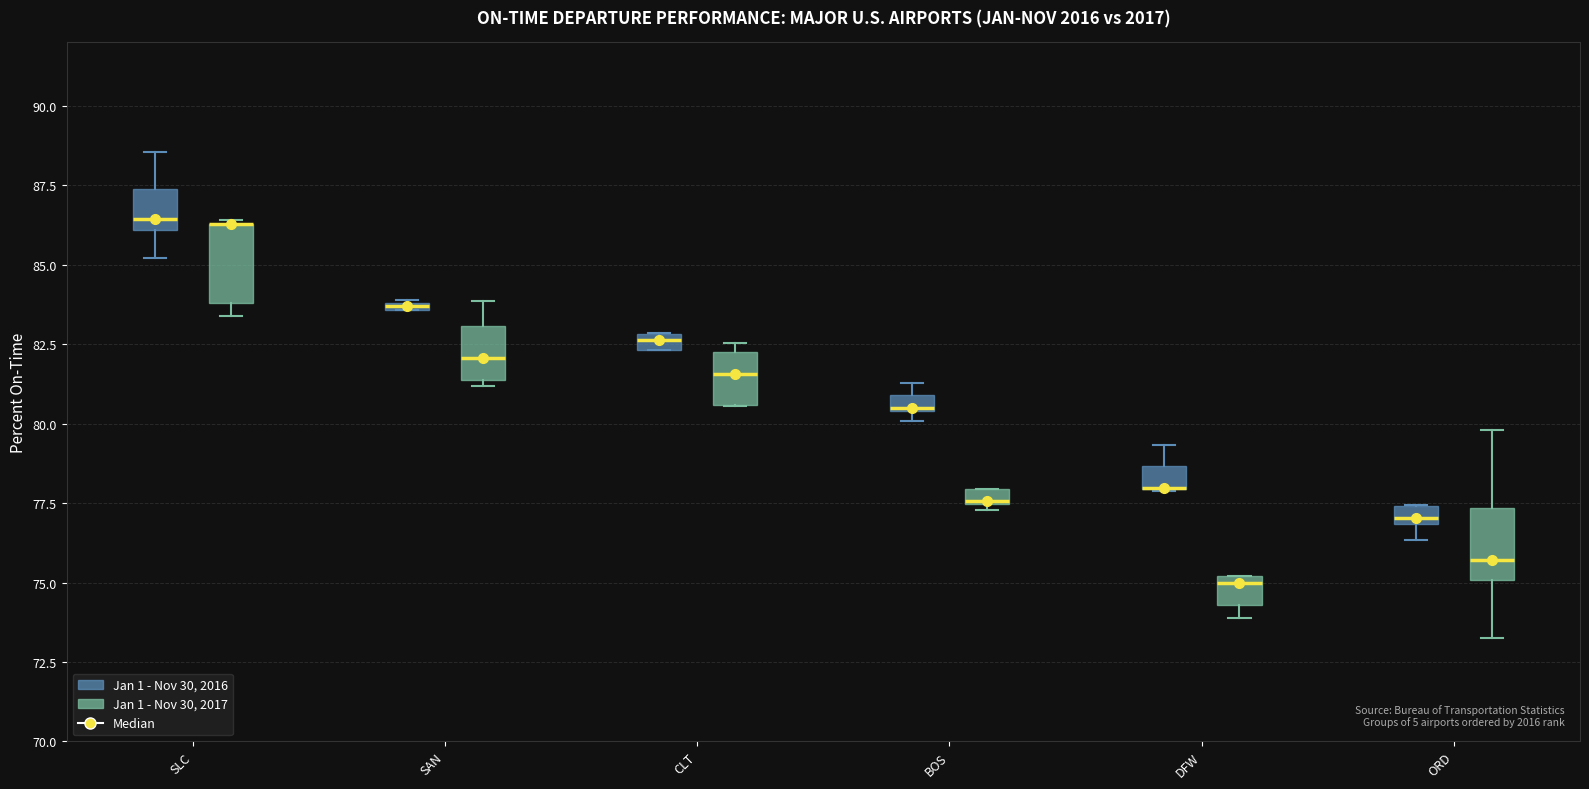

Where is the upper edge of the box for SLC (Jan 1 - Nov 30, 2017) on the y-axis? The values are not printed on the chart, so give them approximately, as read against the axis.

86.5